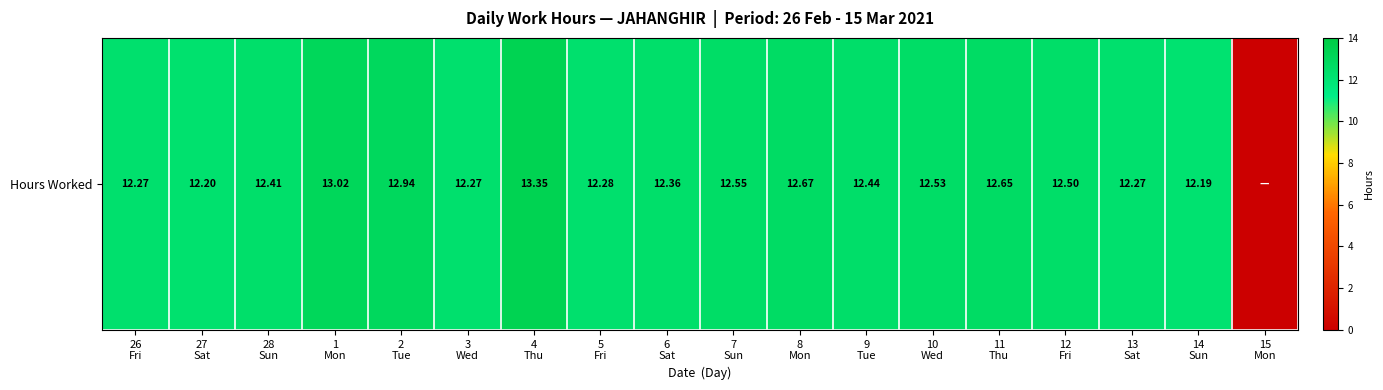

Reading left to right, what are all the values shown in this chart?

12.3	12.2	12.4	13.0	12.9	12.3	13.3	12.3	12.4	12.6	12.7	12.4	12.5	12.7	12.5	12.3	12.2	0.0